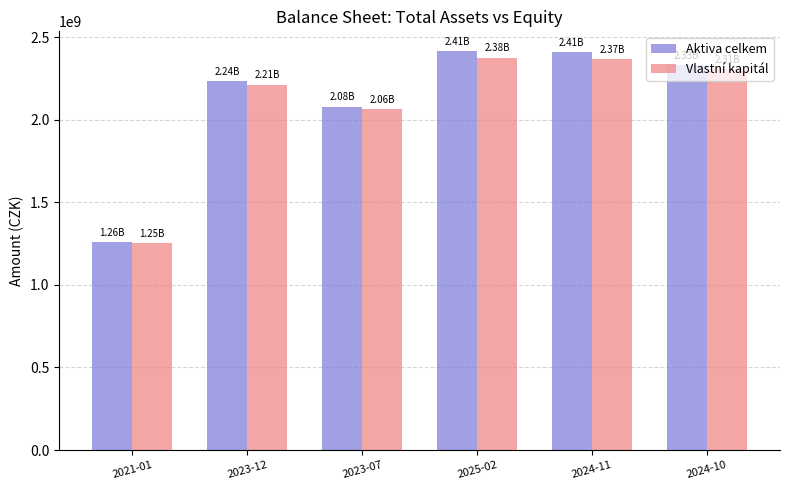

How many series are shown in this chart?

2